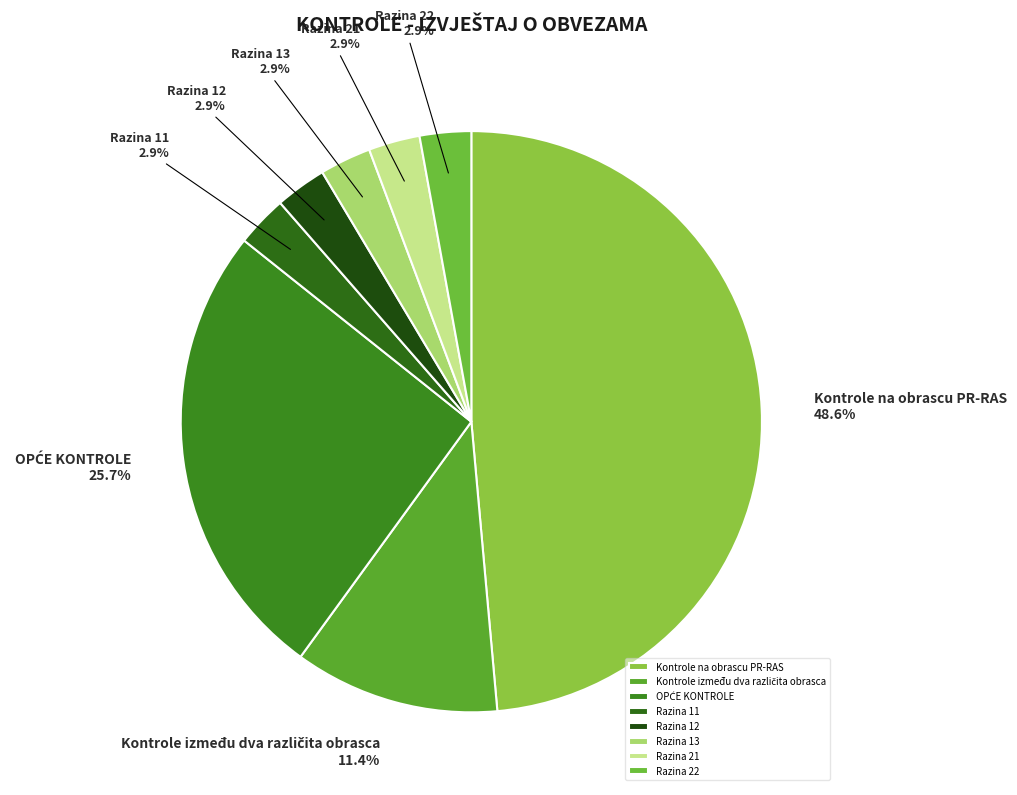

Count the number of slices in the pie.

8